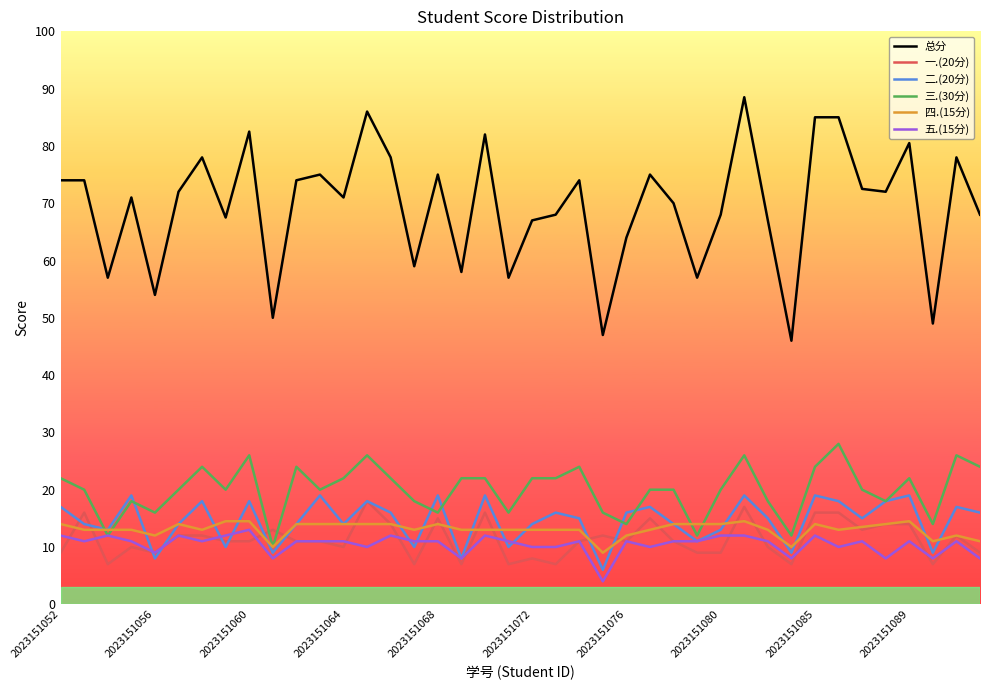

After their last crossing, which series has the higher values: 四.(15分) or 一.(20分)?

四.(15分)